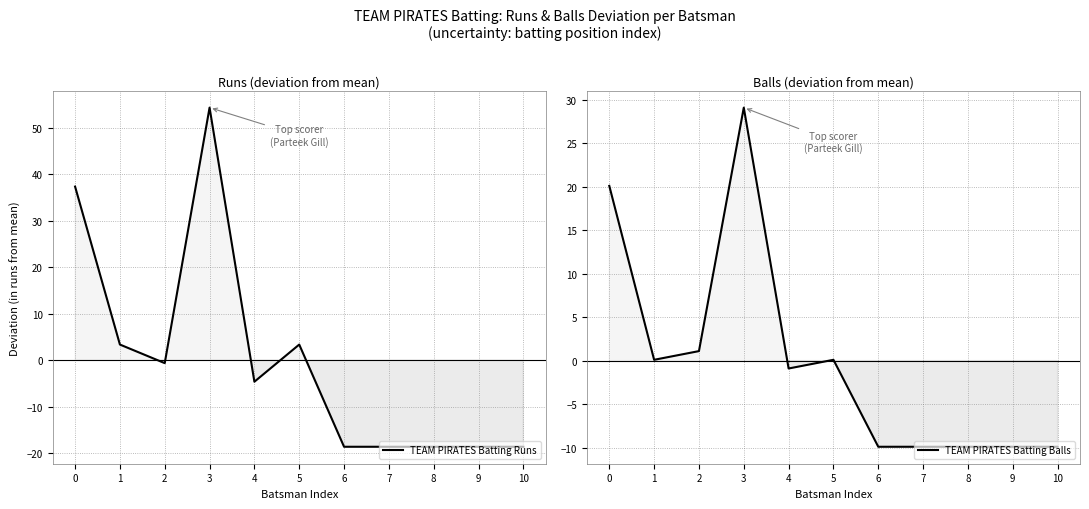

What is the approximate value of TEAM PIRATES Batting Balls at 3?

29.1